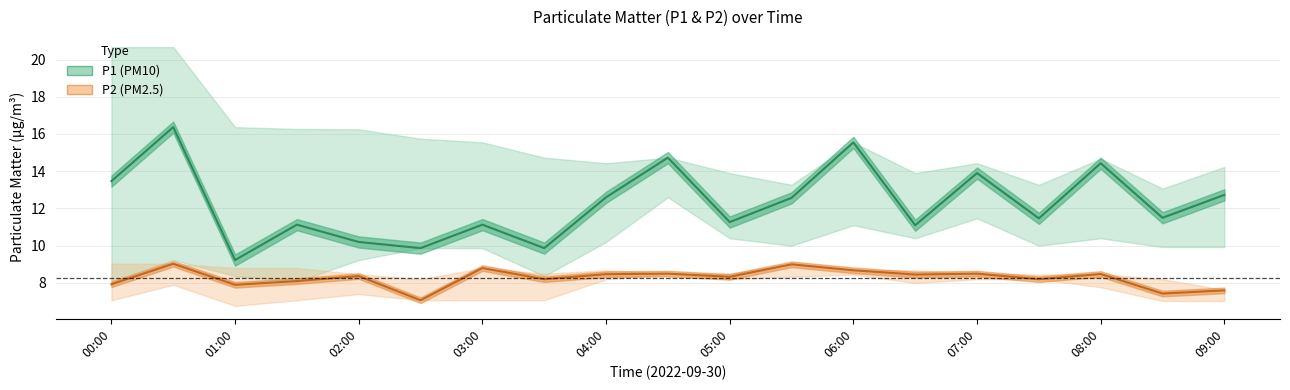

What is the spread (max minus min) of values at 04:30?

6.3